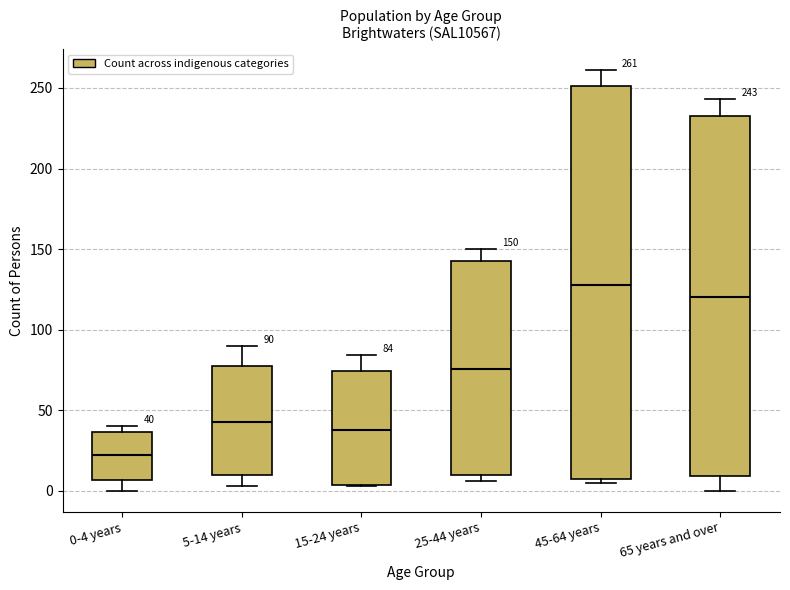

Which box has the highest median line?

45-64 years